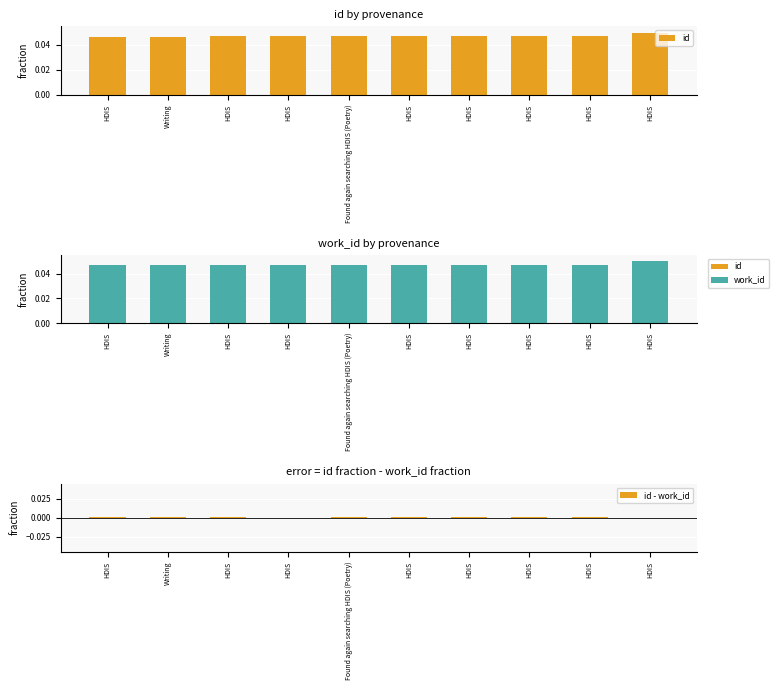

Which series changed the most between HDIS and HDIS?

id